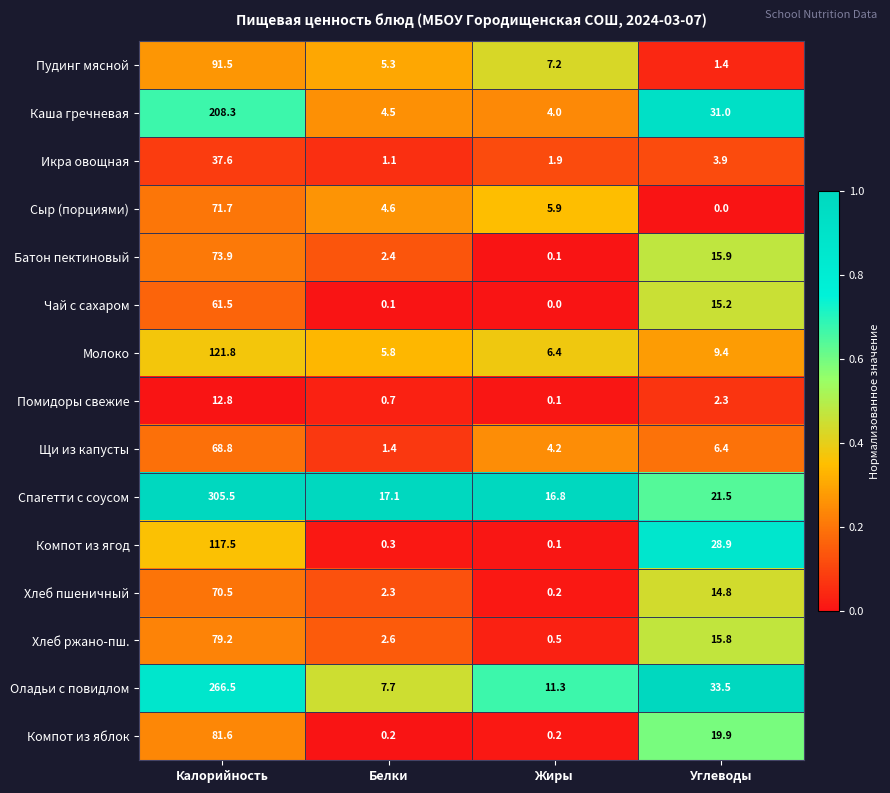

At Углеводы, list the series in order from largest to smallest.

Оладьи с повидлом, Каша гречневая, Компот из ягод, Спагетти с соусом, Компот из яблок, Батон пектиновый, Хлеб ржано-пш., Чай с сахаром, Хлеб пшеничный, Молоко, Щи из капусты, Икра овощная, Помидоры свежие, Пудинг мясной, Сыр (порциями)